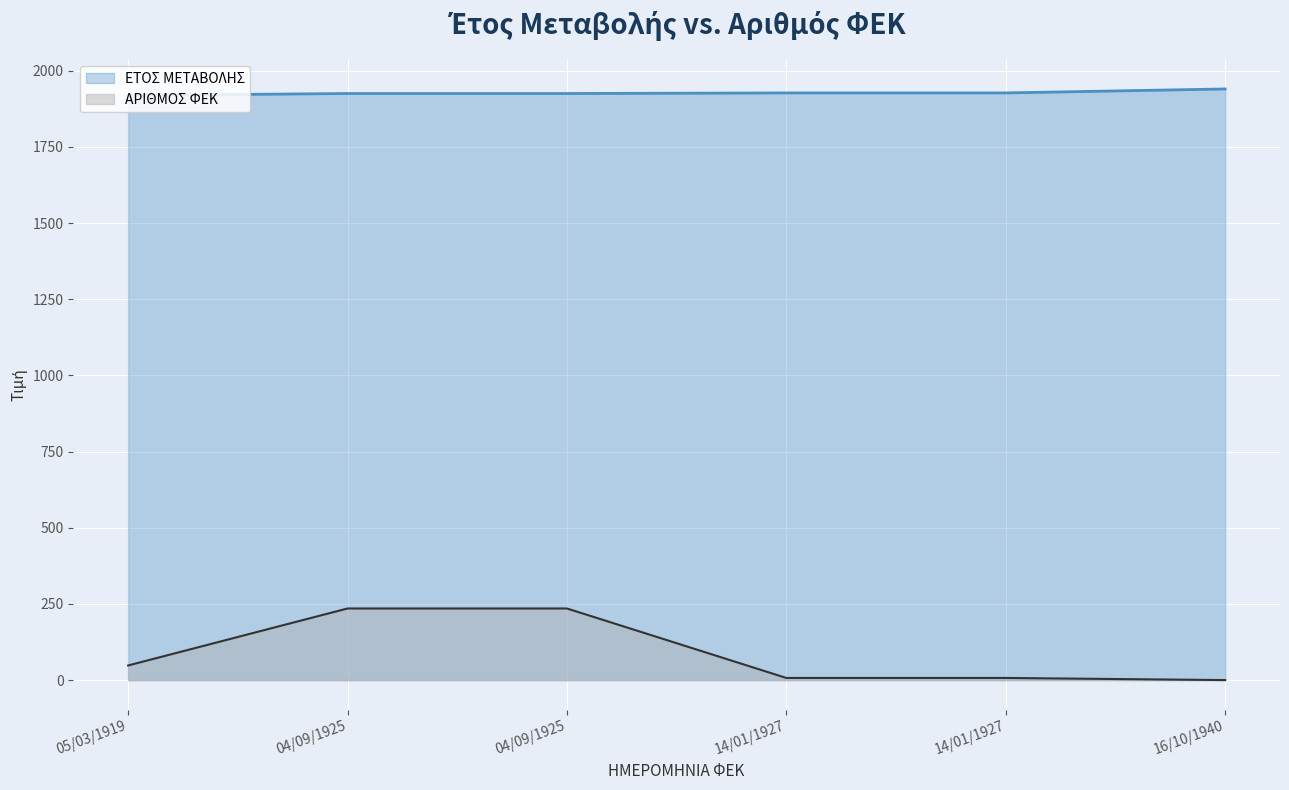

Which has a higher value, 05/03/1919 or 14/01/1927?

14/01/1927